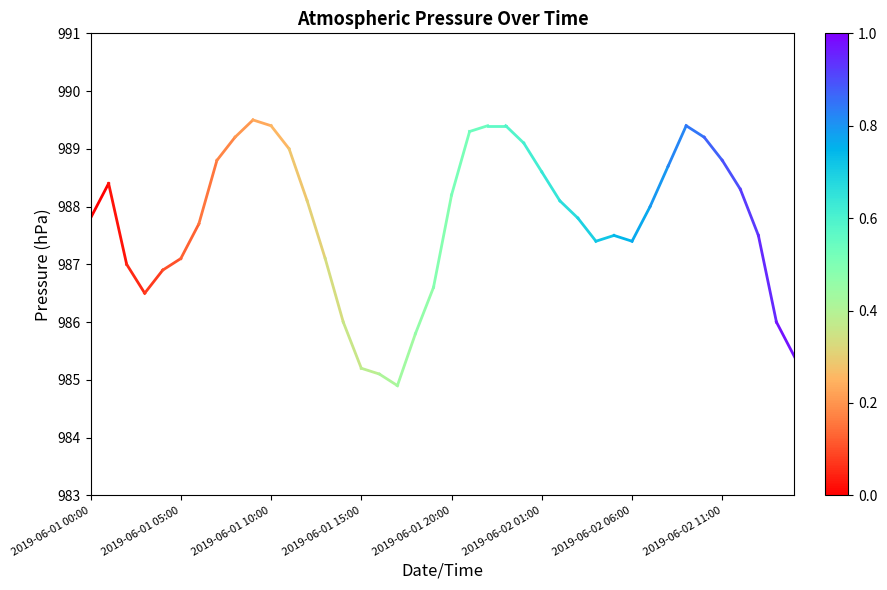

What is the value of the 2nd point from the left?

988.4